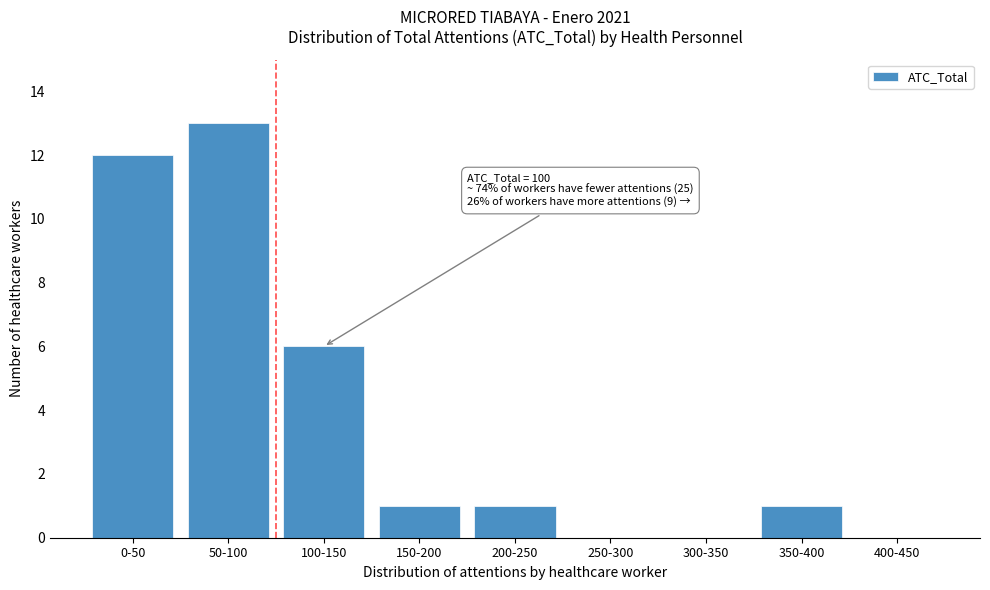

Reading right to left, transcribe all the data shown in this chart.

400-450=0	350-400=1	300-350=0	250-300=0	200-250=1	150-200=1	100-150=6	50-100=13	0-50=12